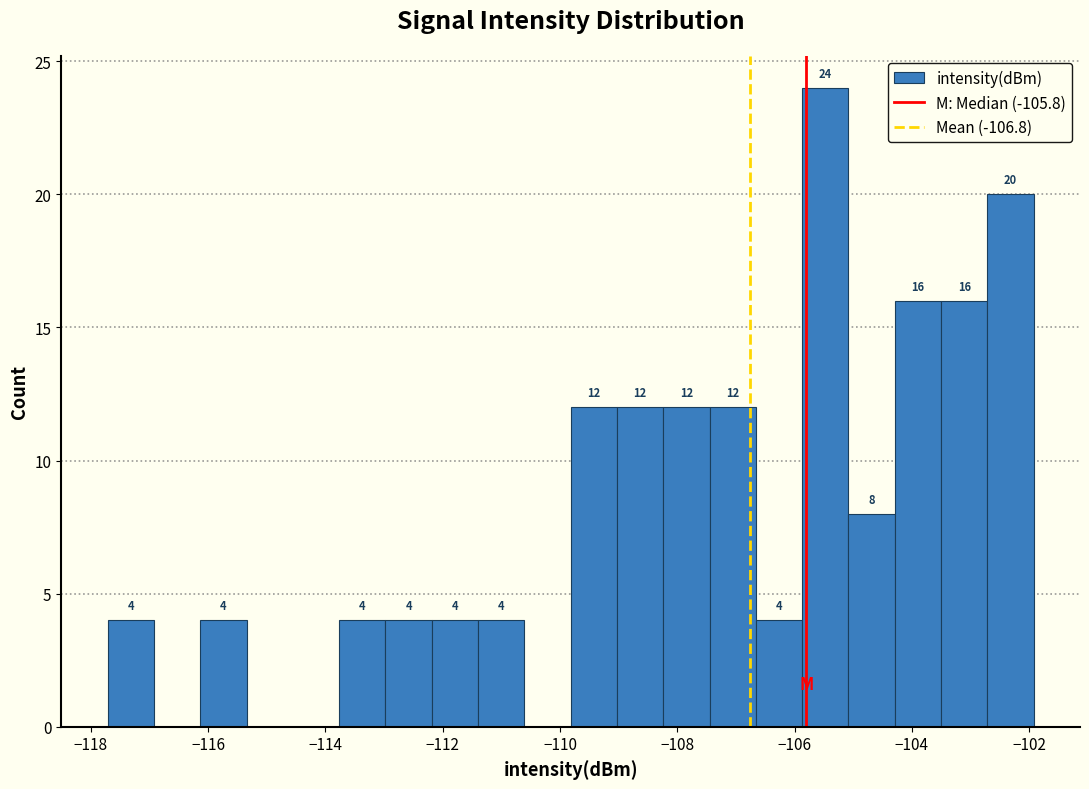

Read against the x-axis, roughly where is the centre of the tallest bar?

-105.4